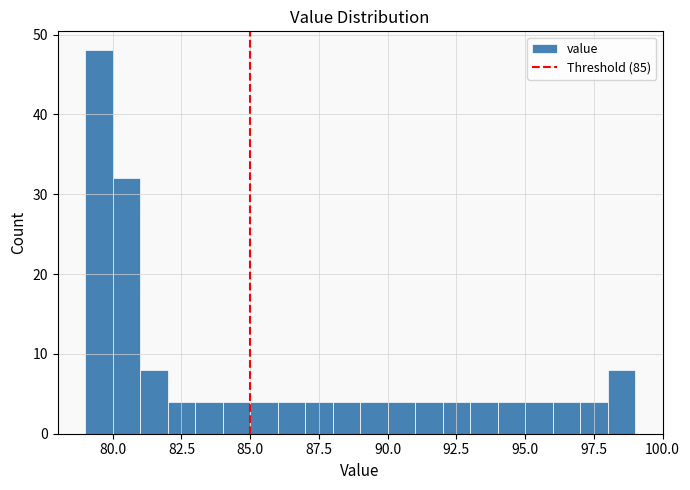

Read against the x-axis, roughly where is the centre of the tallest bar?

79.5